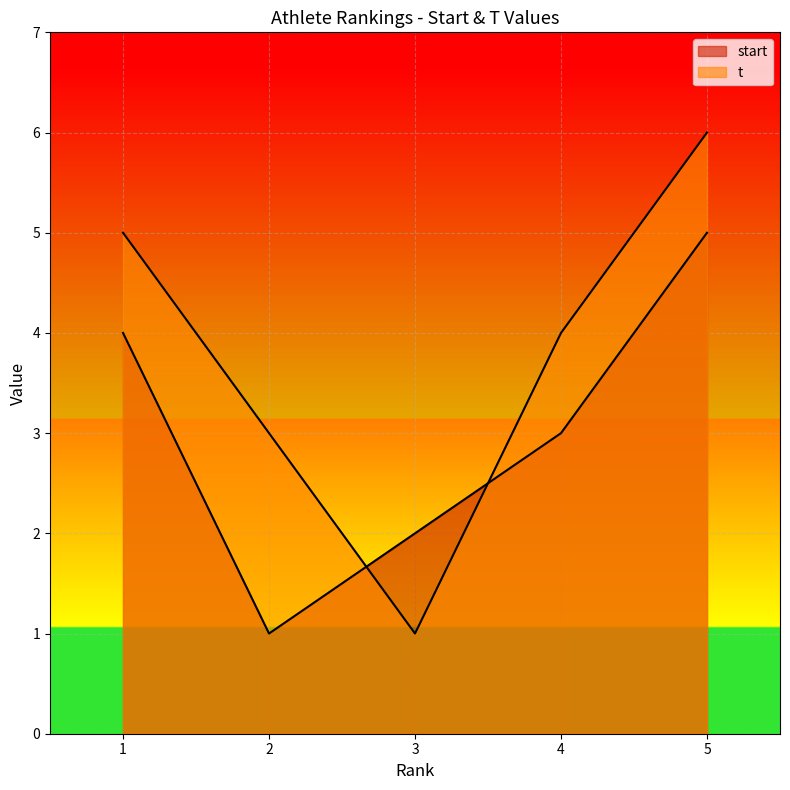

At which label is t closest to 3?

2